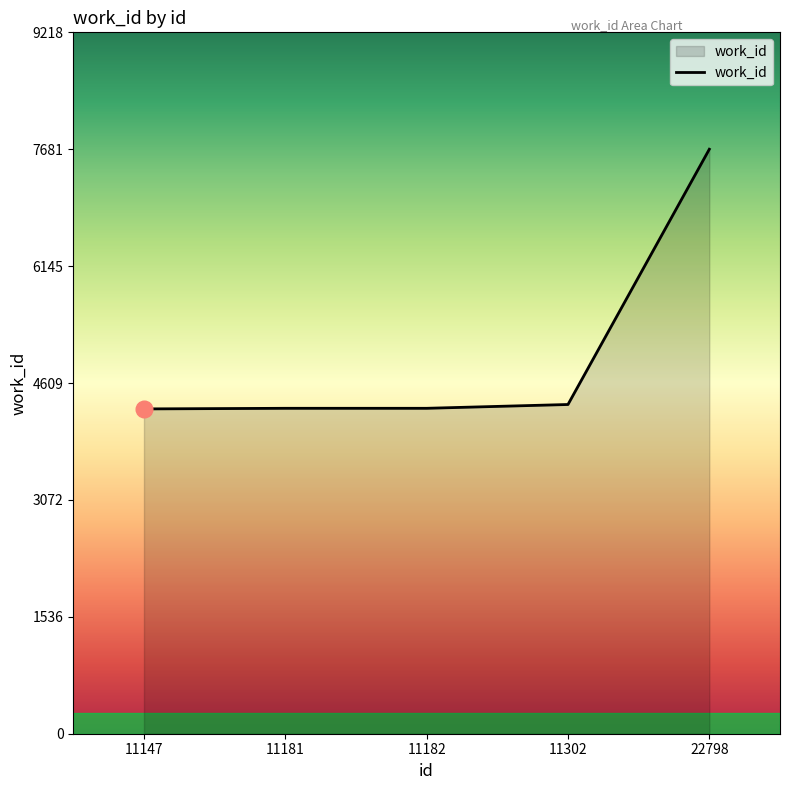

The value at 11147 is 4269. True or false?

True